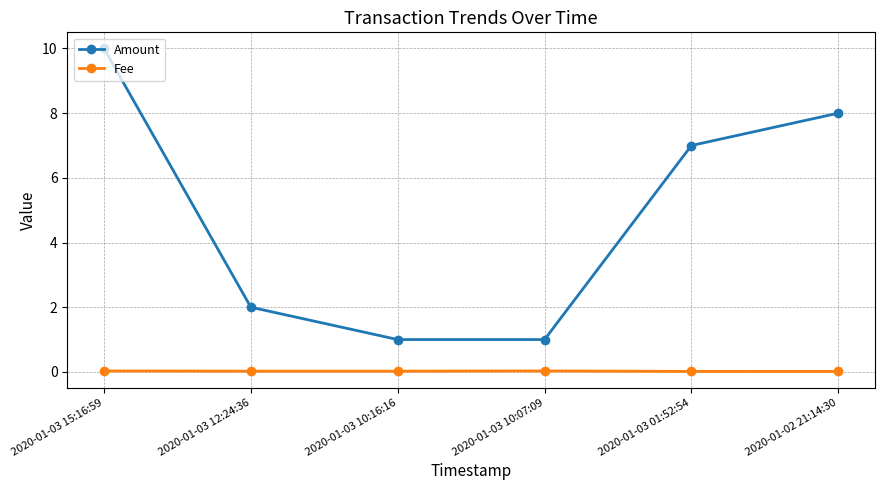

Which series has the largest total across all categories?

Amount